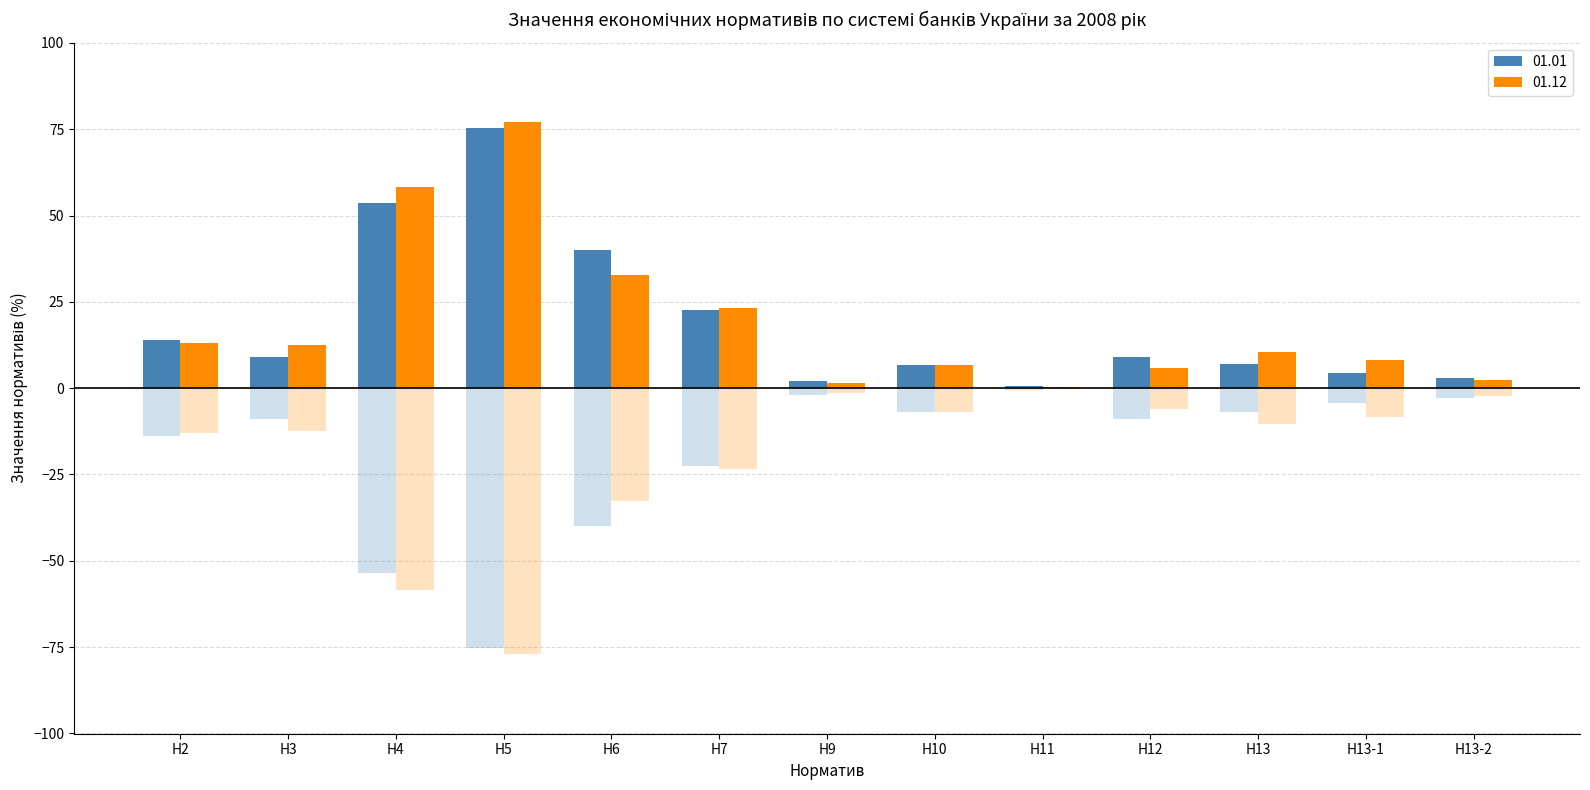

What is the difference between the 01.12 values at Н13 and Н6?

22.3